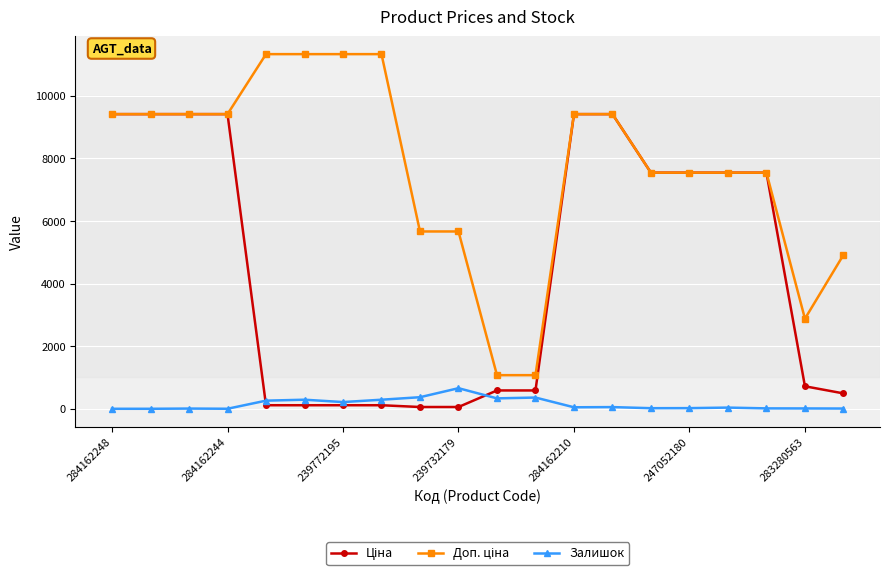

What is the greatest value displayed?

11334.0